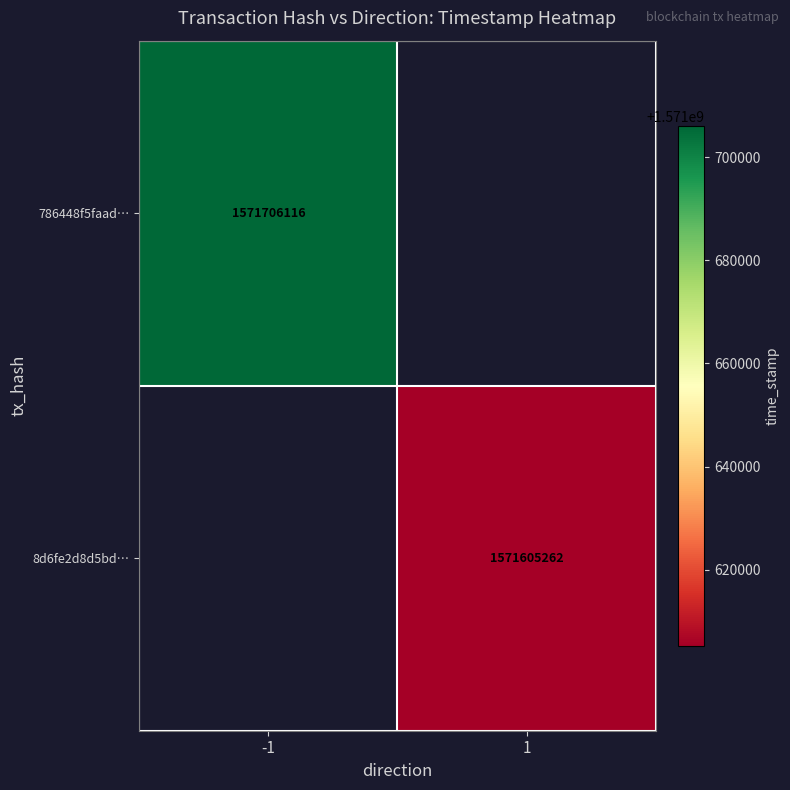

Is the value of 8d6fe2d8d5bd… at 1 greater than the value of 786448f5faad… at -1?

No